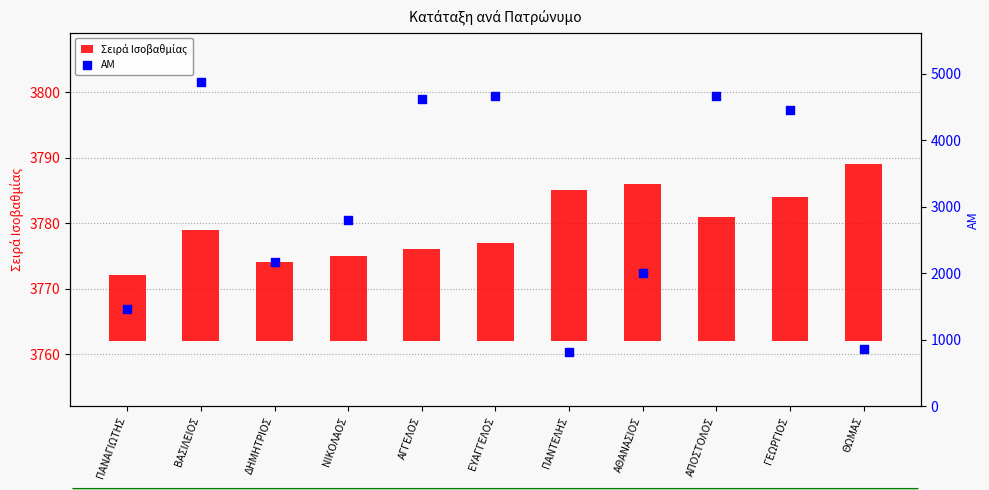

Which series contains the lowest Y value?

Σειρά Ισοβαθμίας